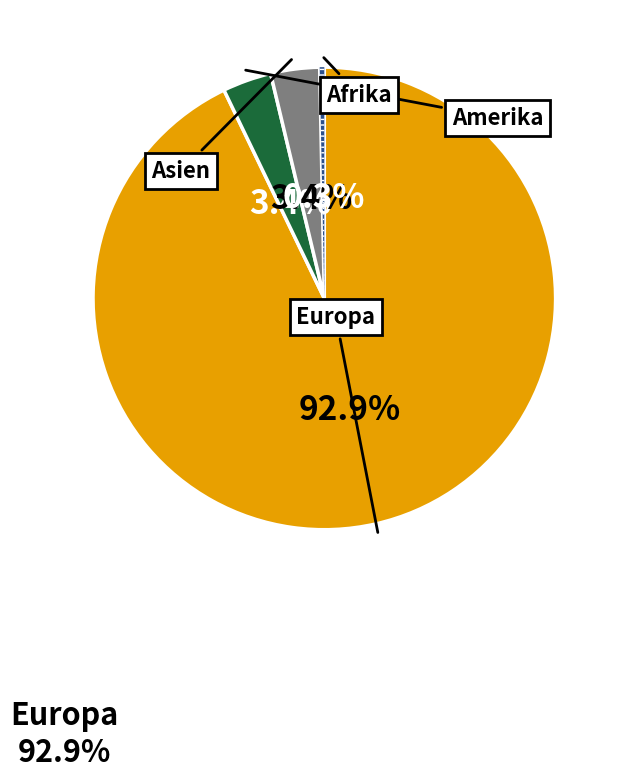

Count the number of slices in the pie.

4